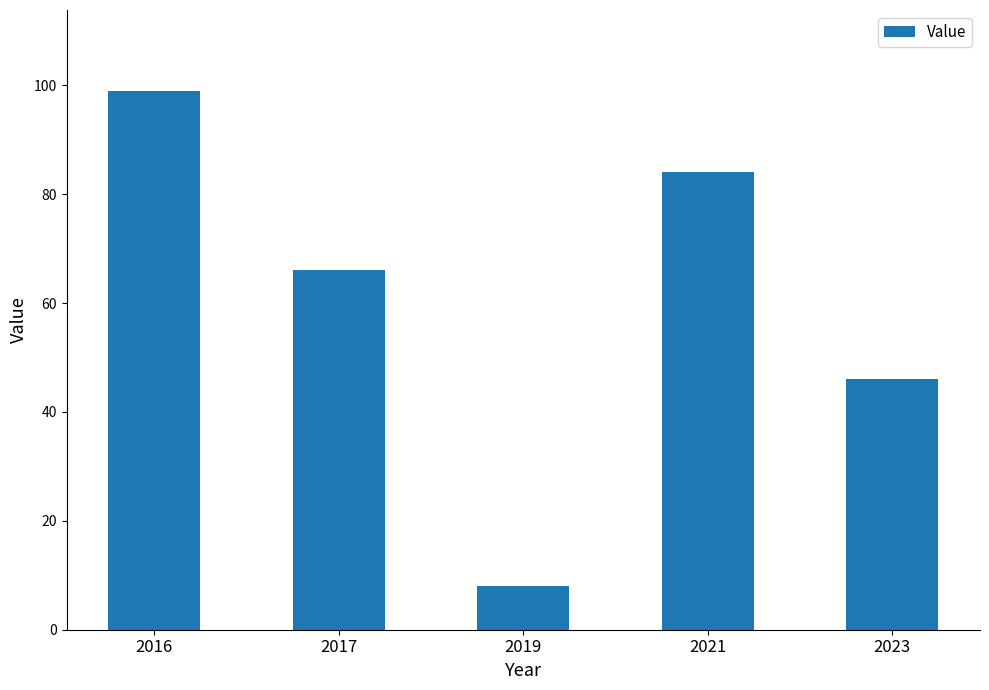

How many values are below 66?

2